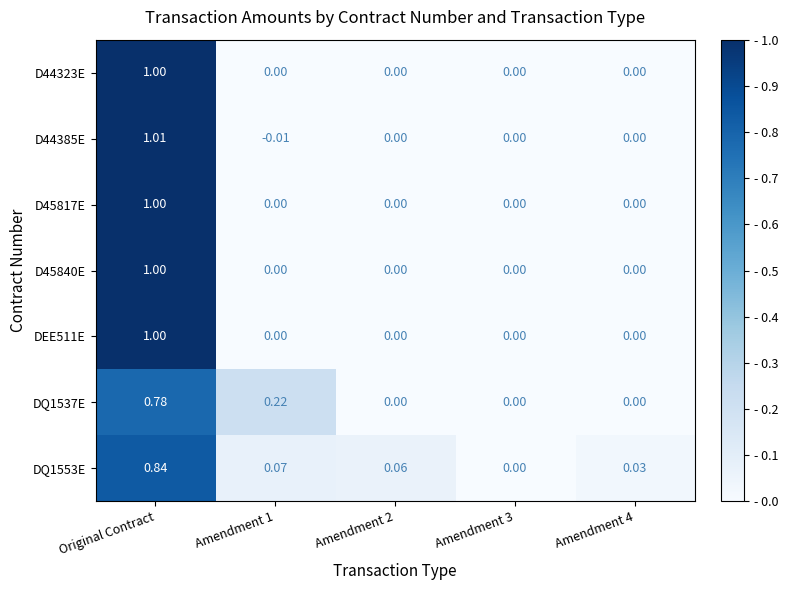

Which category has the highest value across all series?

Original Contract